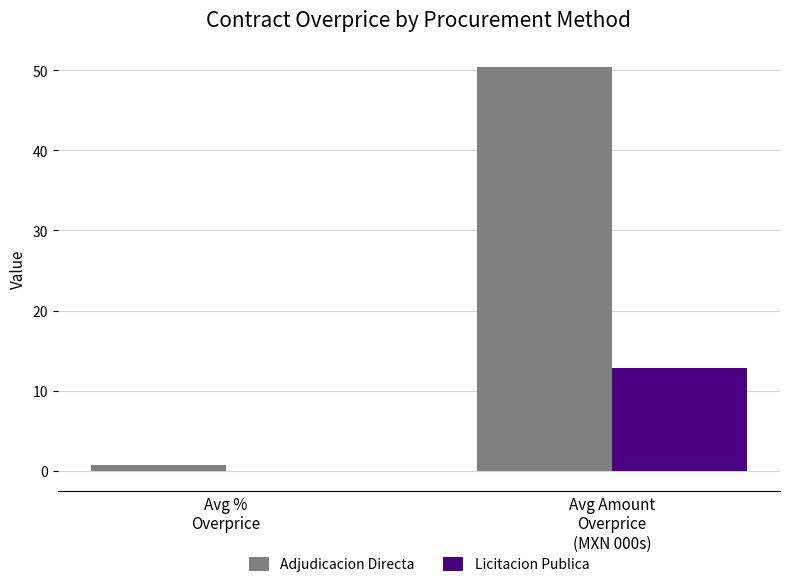

What is the average value of the Licitacion Publica series?

6.4